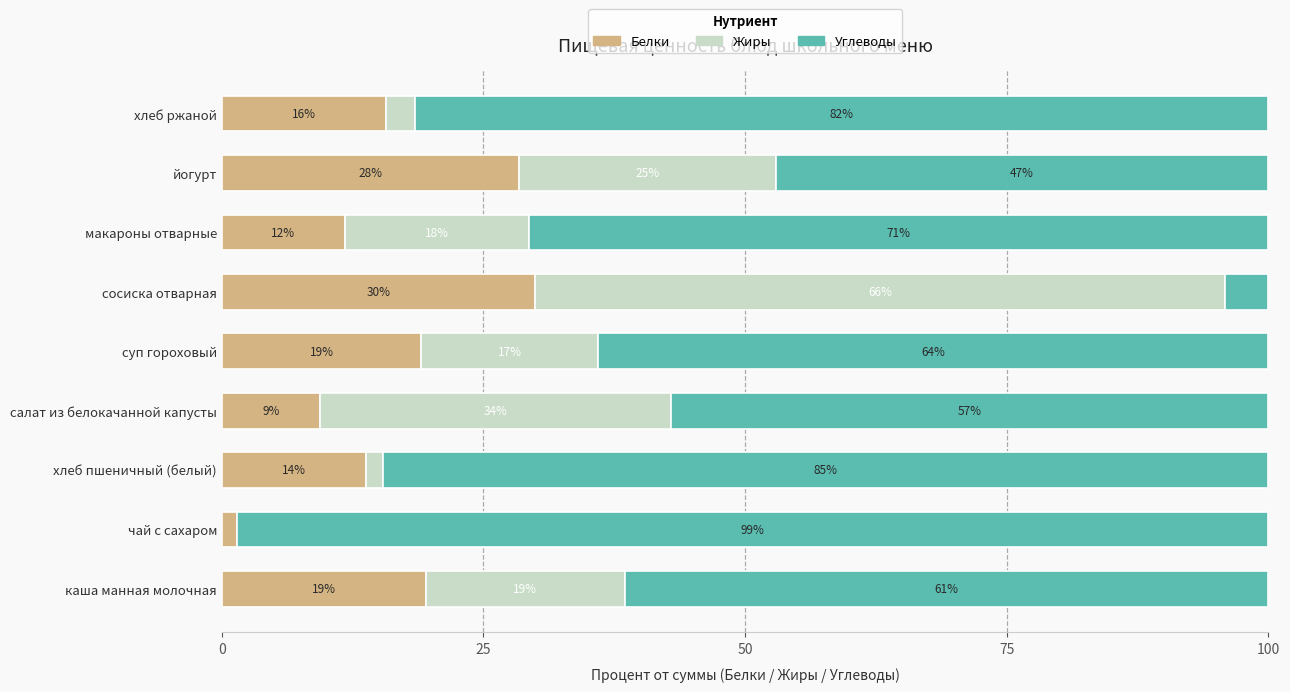

What is the maximum value for Белки?

29.9